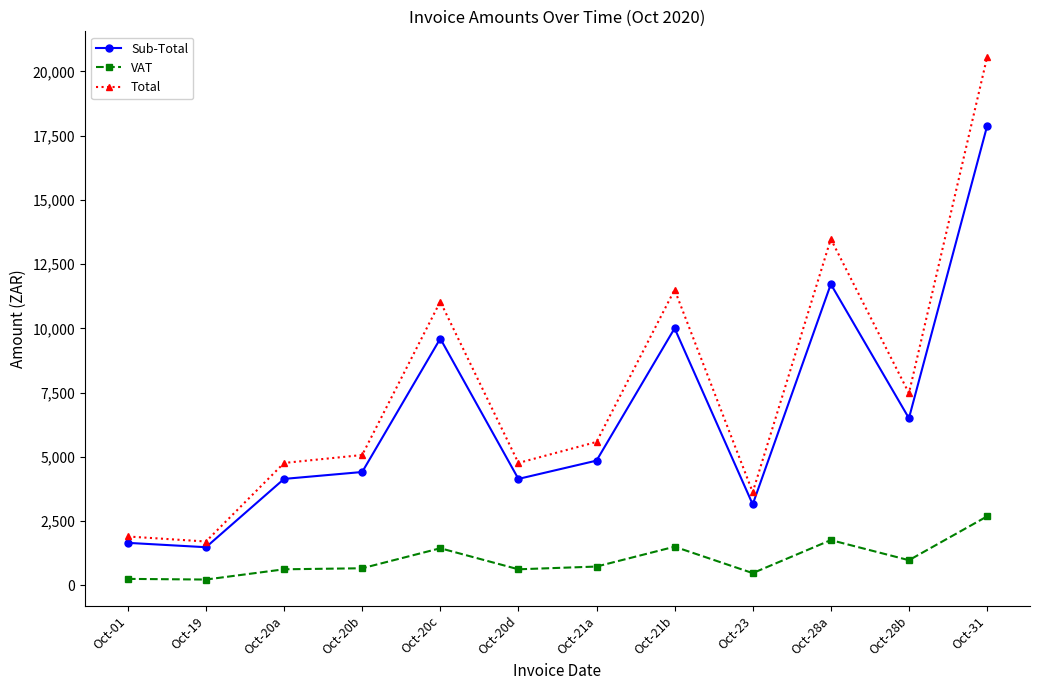

What is the difference between the second highest and second lowest values in the Total series?

11578.2